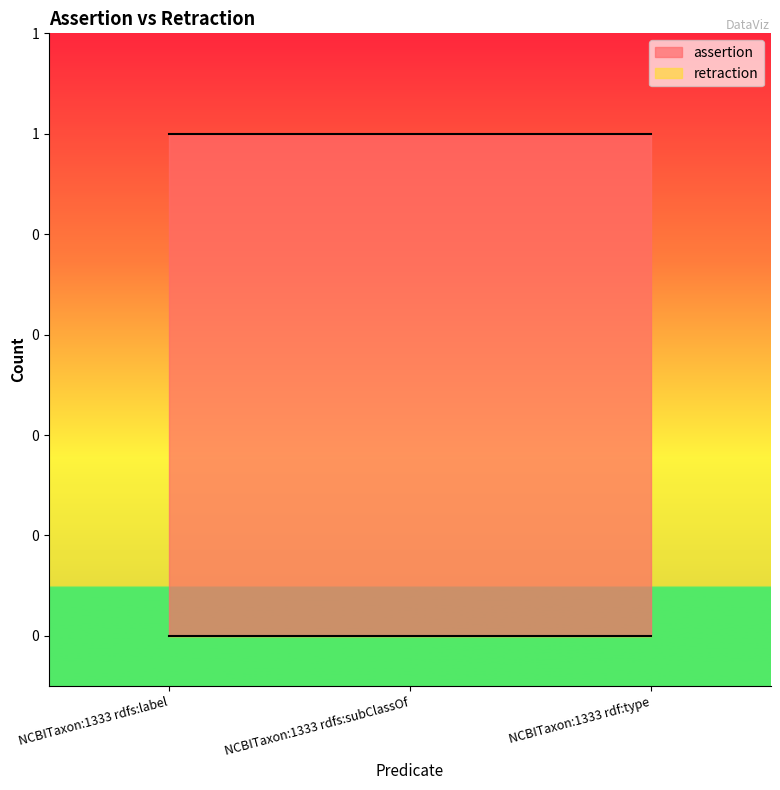

Reading left to right, list all the values displayed in this chart.

assertion: 1	1	1
retraction: 0	0	0